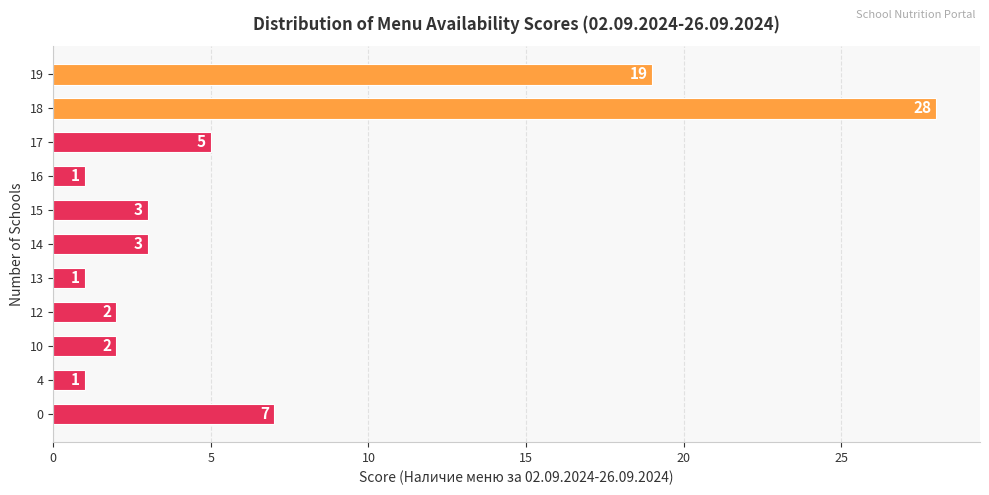

What is the greatest value displayed?

28